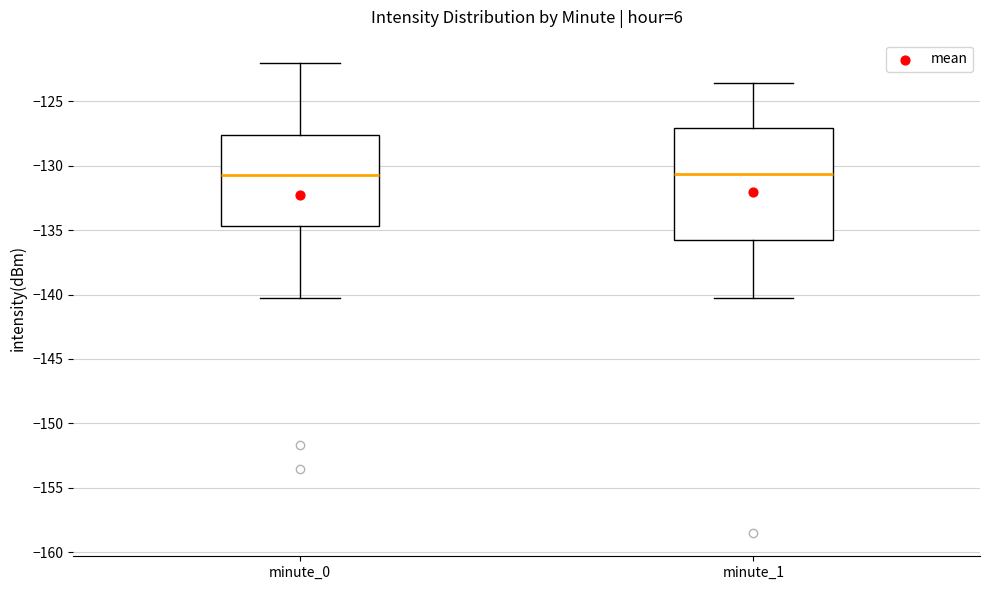

Where does the median line of the box for minute_0 sit on the y-axis? The values are not printed on the chart, so give them approximately, as read against the axis.

-130.5